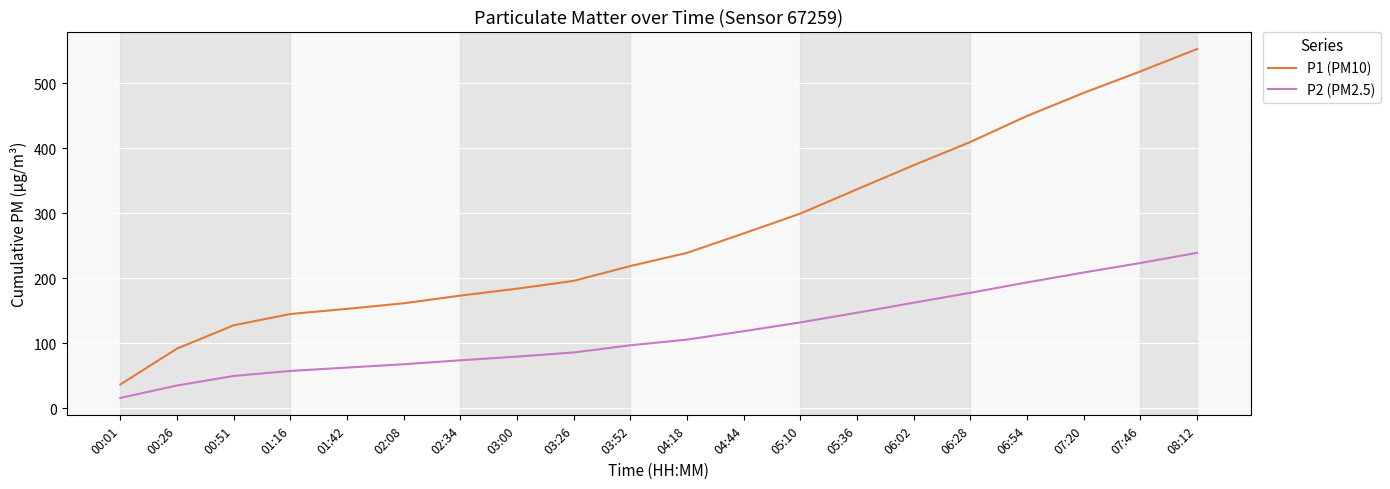

At which category is the sum across all series the highest?

08:12